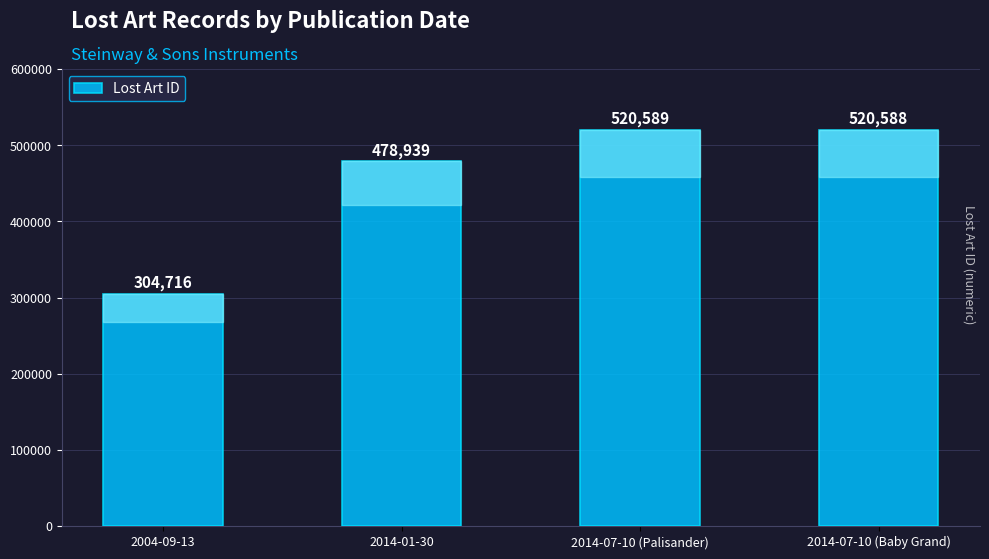

What position from the right is 2014-01-30?

3